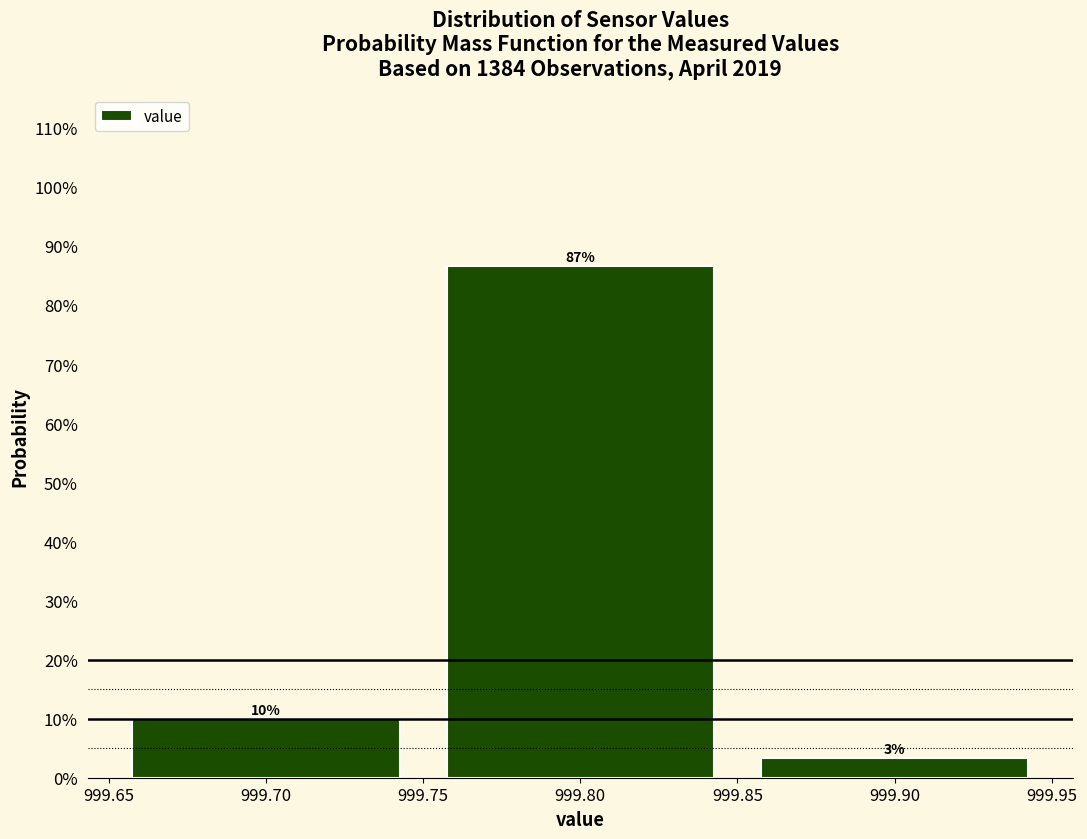

Which range on the x-axis has the tallest bar?

999.75 to 999.85